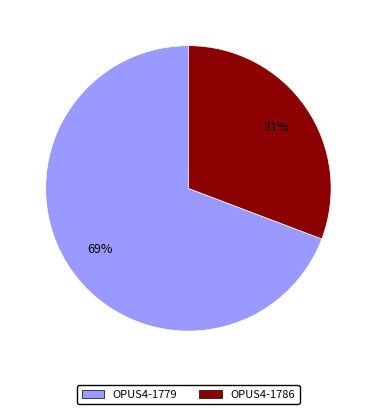

Count the number of slices in the pie.

2